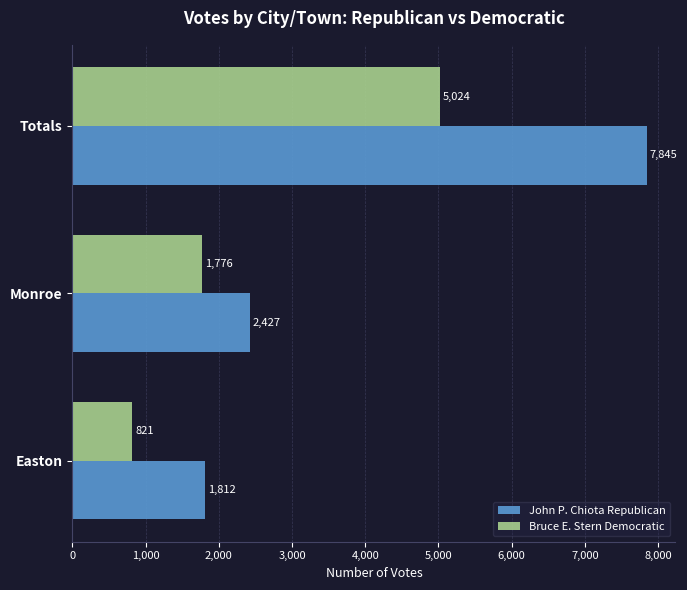

What is the difference between the highest and lowest values at Easton?

991